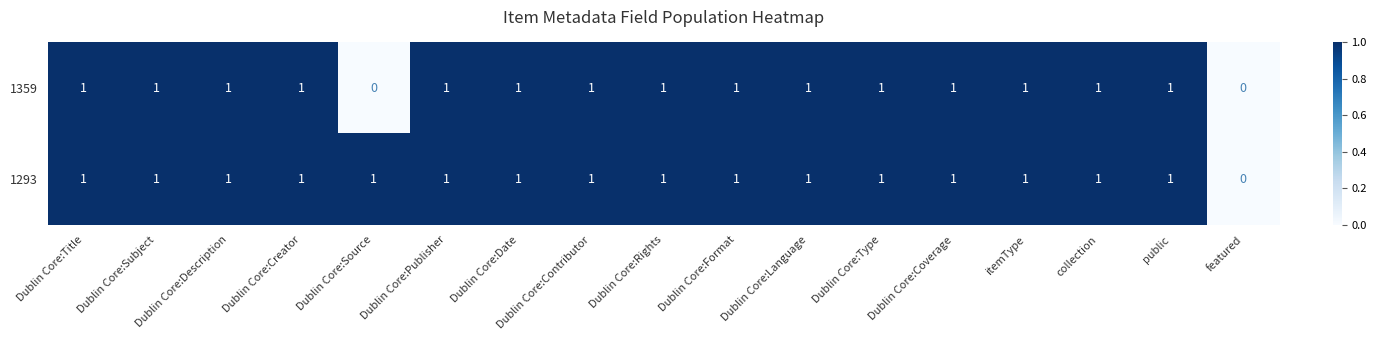

Is it true that 1293 equals 1 at Dublin Core:Description?

True